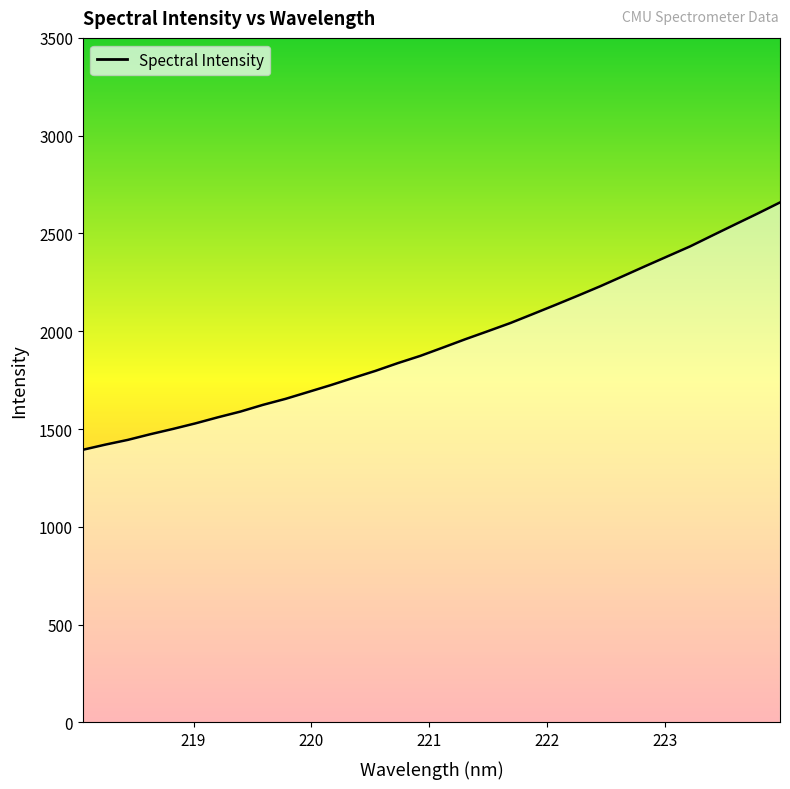

What is the difference between the maximum and minimum values?

1264.6